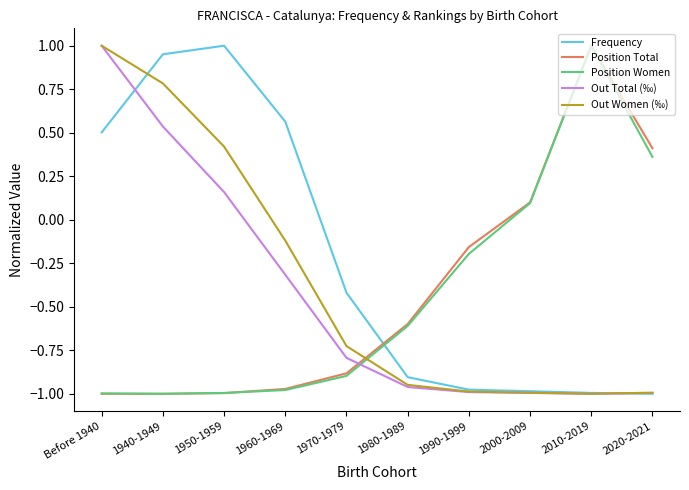

What position from the left is 1940-1949?

2